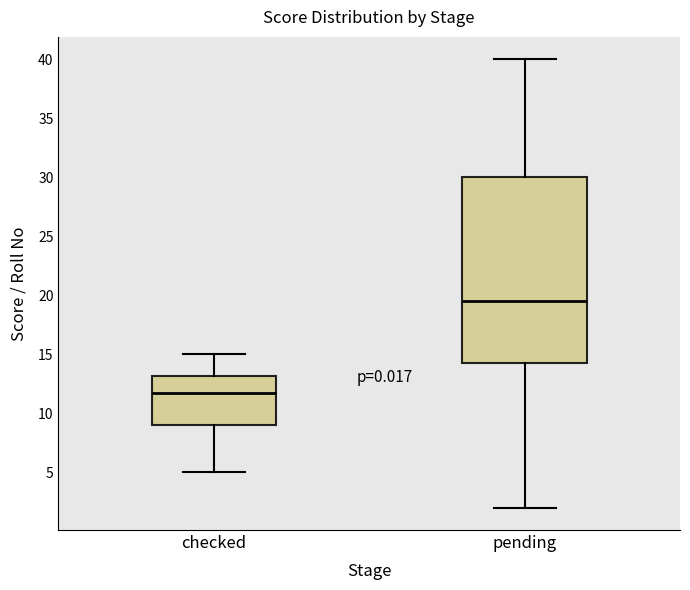

Reading left to right, transcribe this box plot: for each box, give where its median line is, the range the box spans, and where its two whiskers end, as read against the y-axis. The values are not printed on the chart, so give them approximately, as read against the axis.

checked: median 12.0, box 9.0 to 13.0, whiskers 5.0 to 15.0
pending: median 19.5, box 14.5 to 30.0, whiskers 2.0 to 40.0